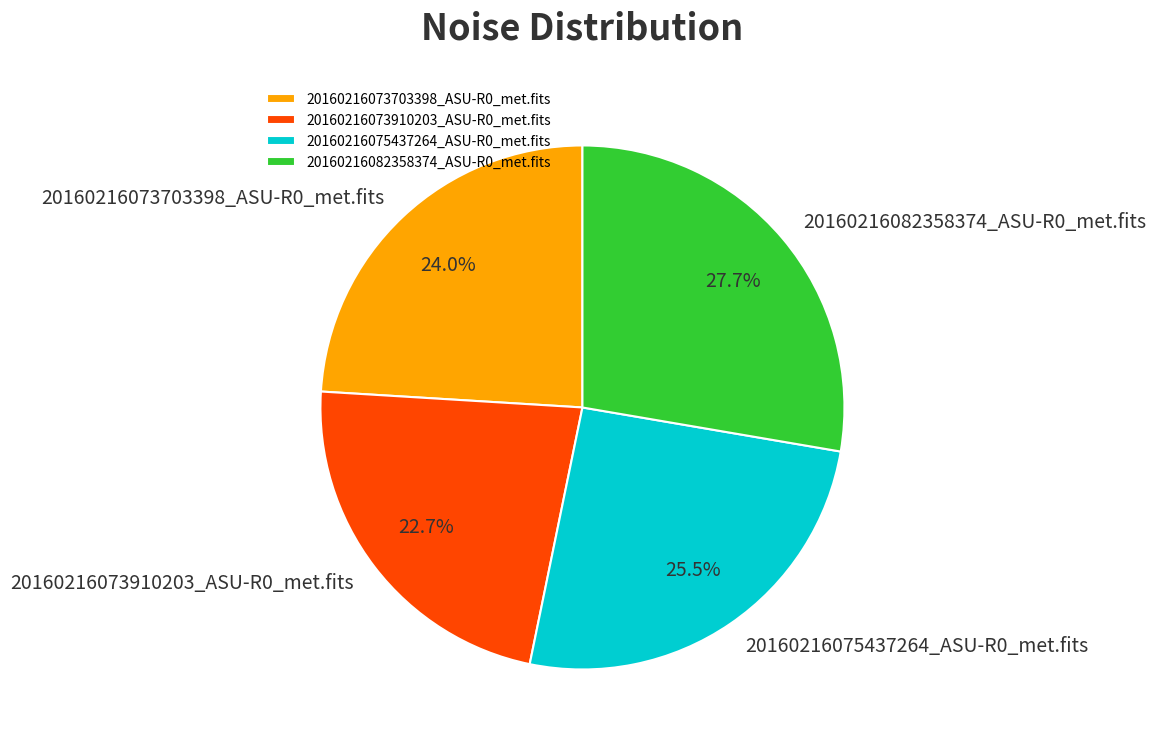

What percentage is the 20160216082358374_ASU-R0_met.fits slice, to the nearest percent?

28%